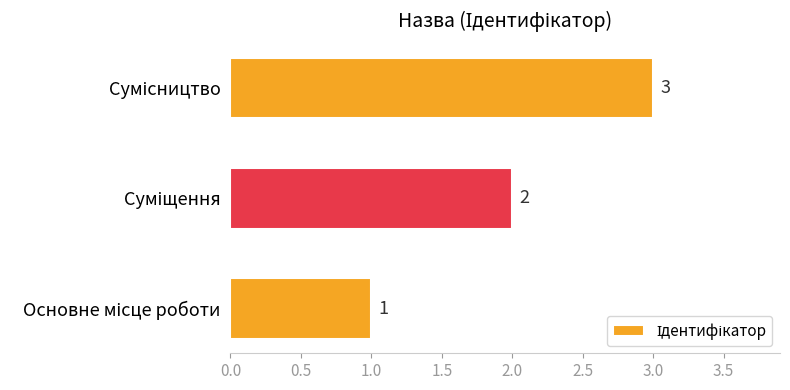

What is the maximum value shown in the chart?

3